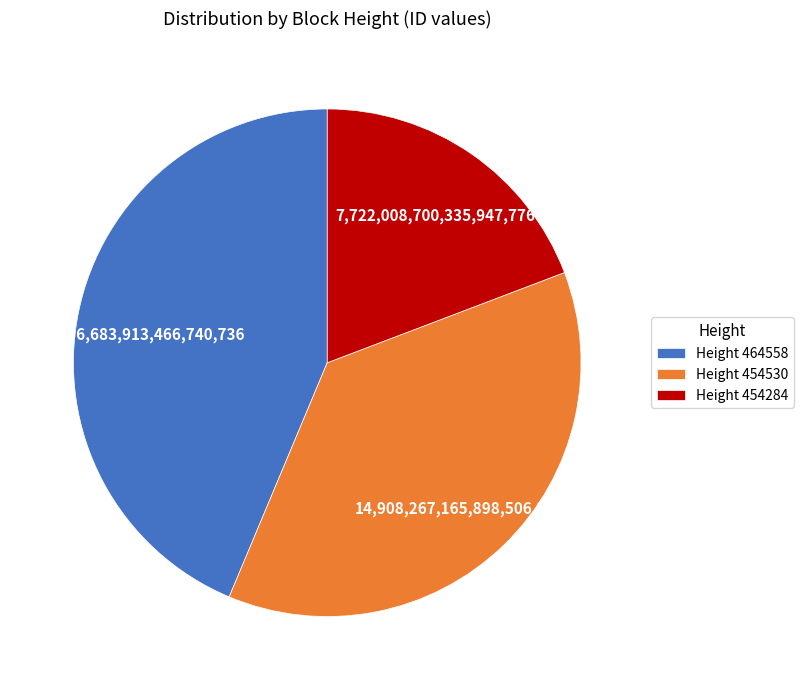

Approximately how many times larger is the value at Height 454284 compared to Height 464558?

0.4